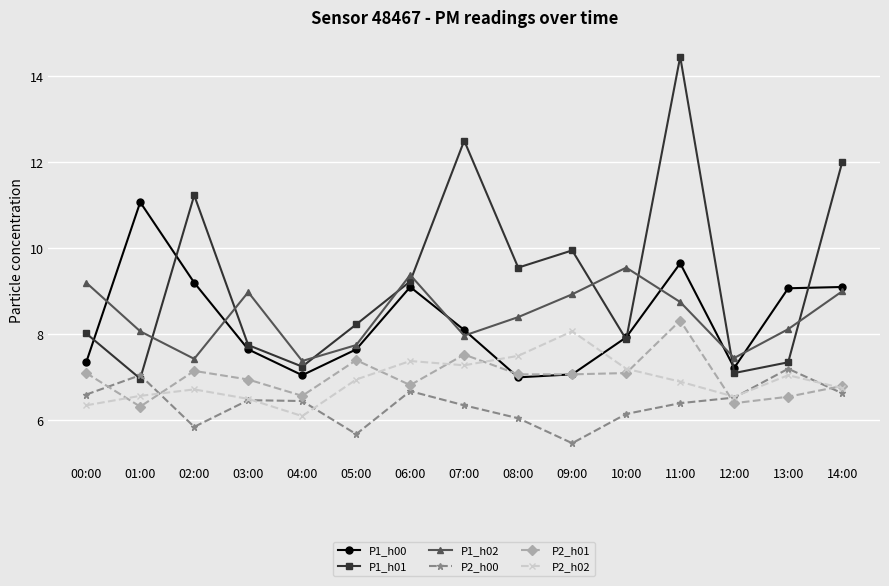

Where is P2_h00 nearest to the value 6?

08:00